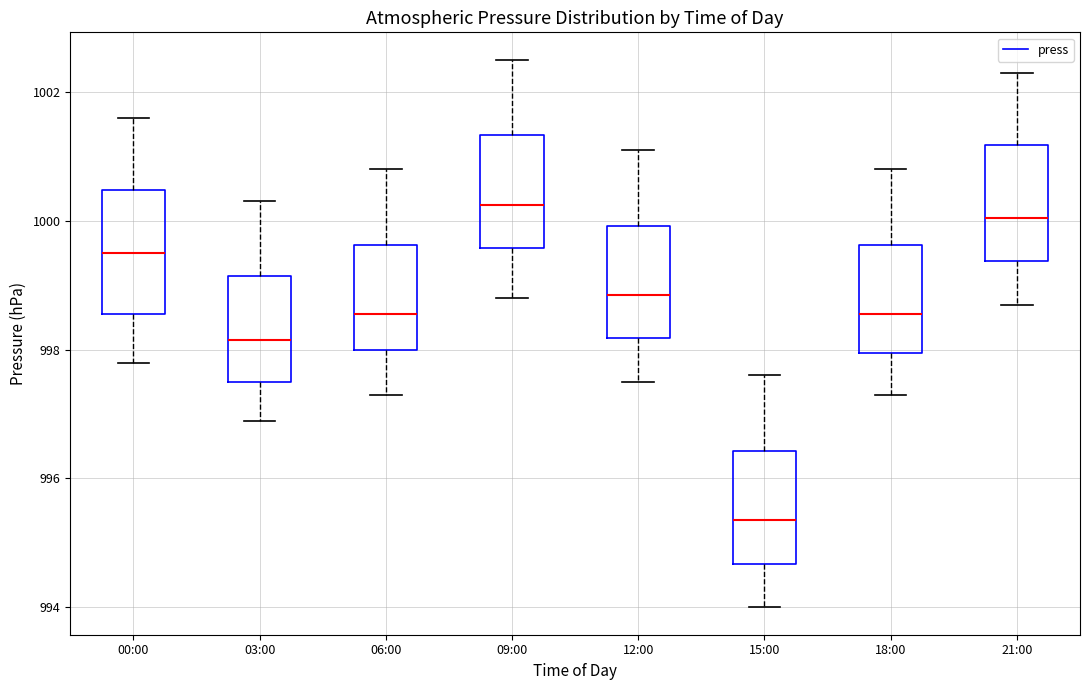

Where does the upper whisker of the box for 15:00 end on the y-axis? The values are not printed on the chart, so give them approximately, as read against the axis.

997.6